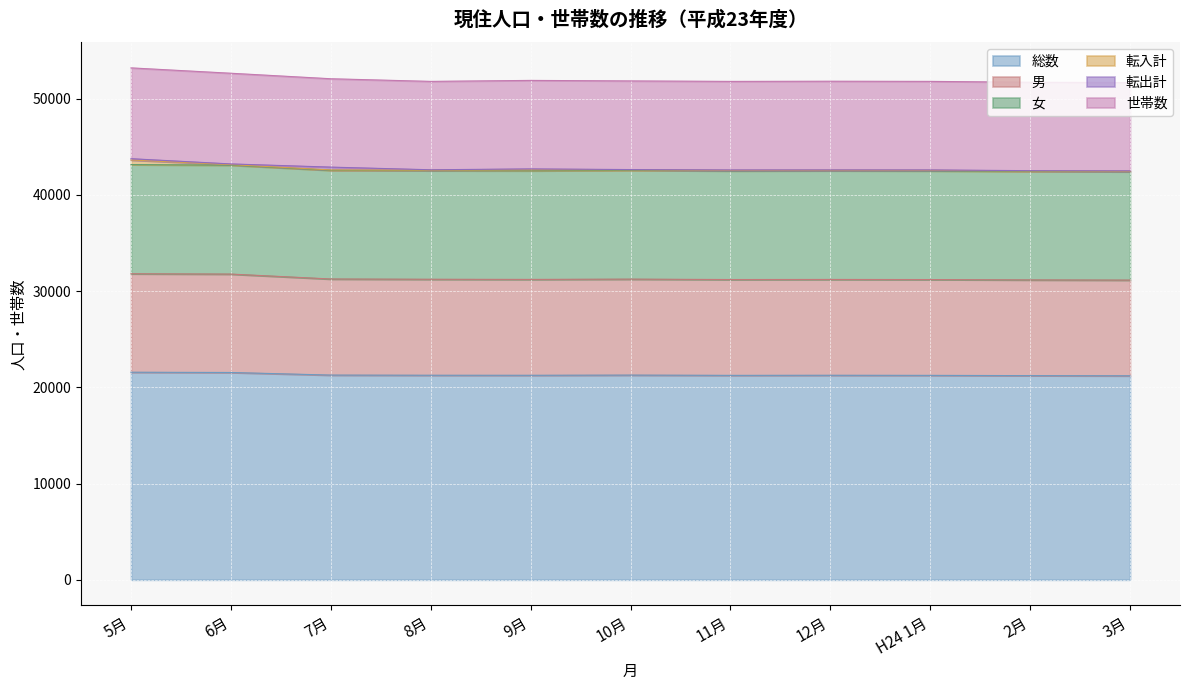

Where is the first local minimum for 男?

9月